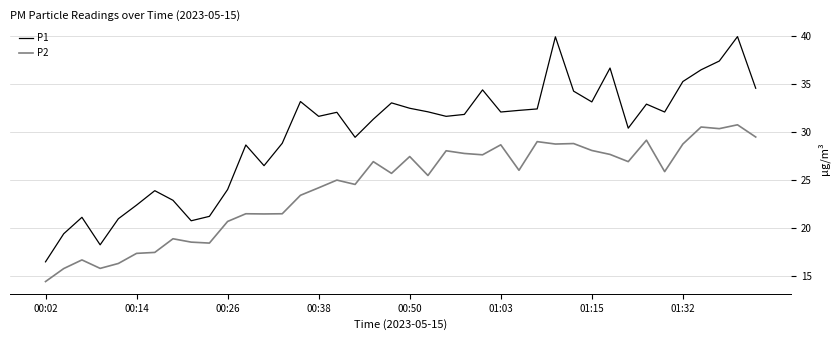

True or false: P1 and P2 cross at least once.

False